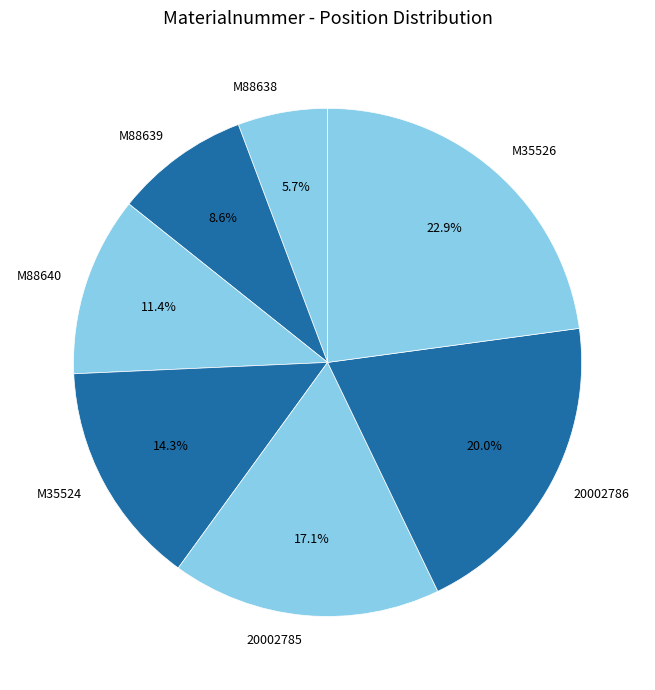

Rank the categories by value from lowest to highest.

M88638, M88639, M88640, M35524, 20002785, 20002786, M35526